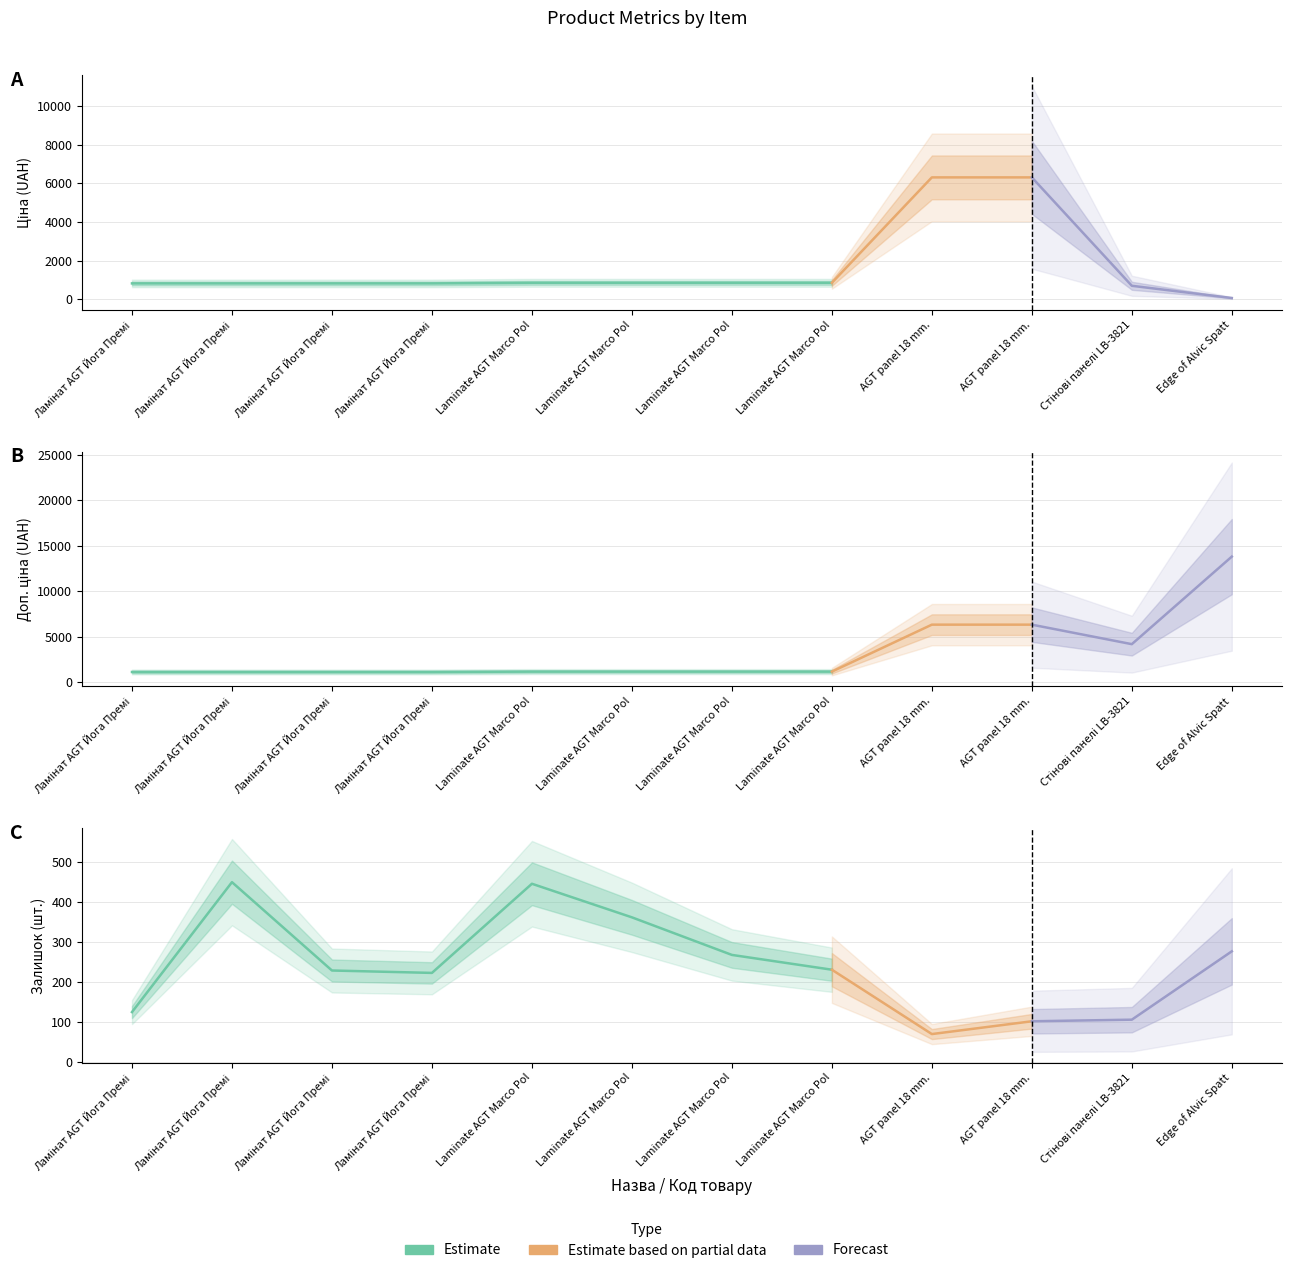

Between Ламінат AGT Йога Преміум (282502116) and AGT panel 18 mm. (11352029), which series saw the biggest shift?

Ціна